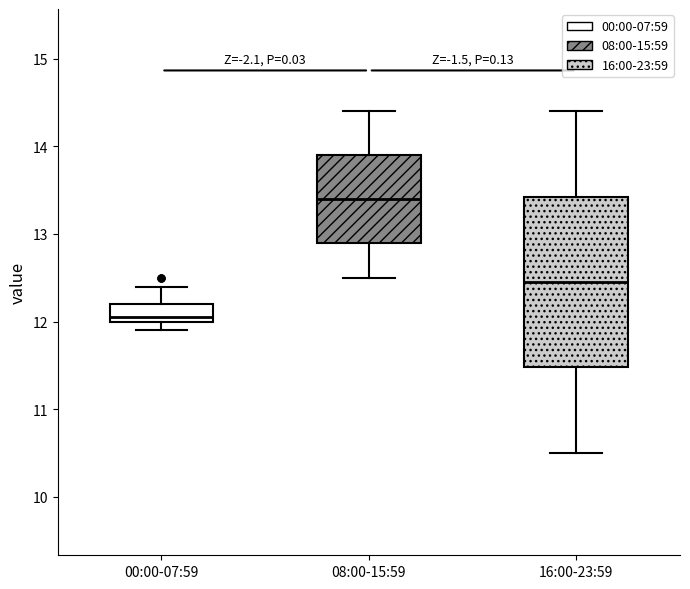

Reading left to right, transcribe this box plot: for each box, give where its median line is, the range the box spans, and where its two whiskers end, as read against the y-axis. The values are not printed on the chart, so give them approximately, as read against the axis.

00:00-07:59: median 12.1, box 12.0 to 12.2, whiskers 11.9 to 12.4
08:00-15:59: median 13.4, box 12.9 to 13.9, whiskers 12.5 to 14.4
16:00-23:59: median 12.5, box 11.5 to 13.4, whiskers 10.5 to 14.4